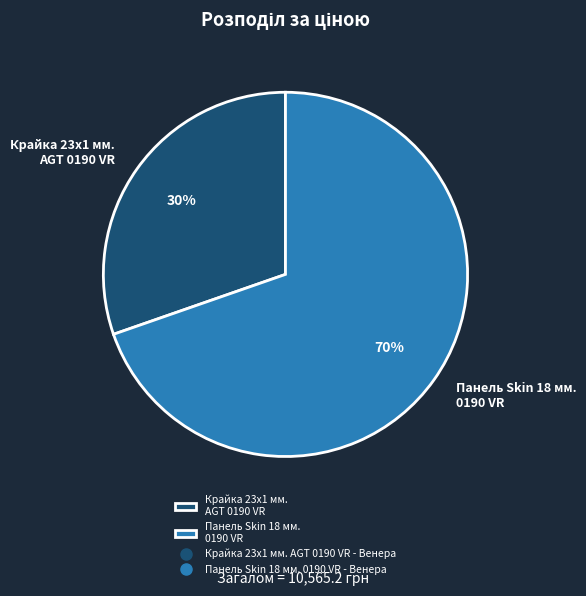

What is the largest slice in the pie chart?

Панель Skin 18 мм. 0190 VR